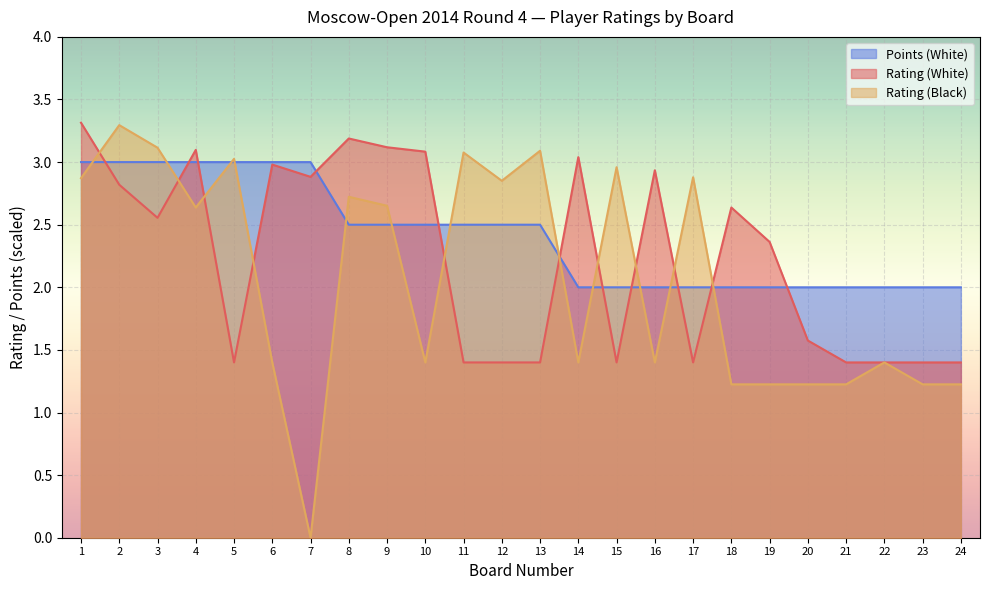

How many data points does each series have?

24